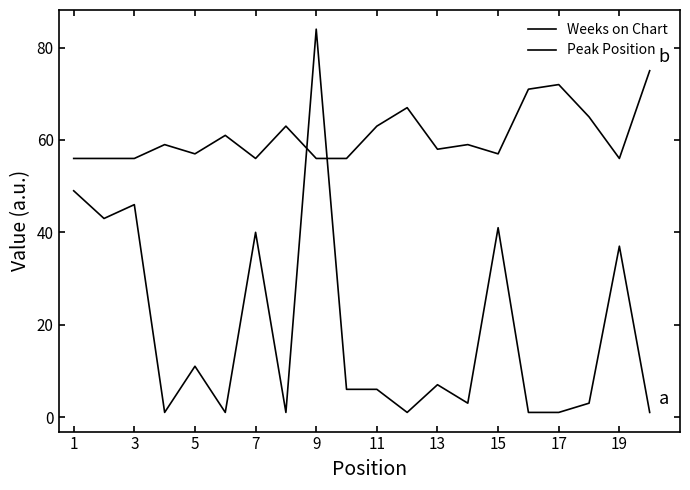

How many lines are shown in the chart?

2